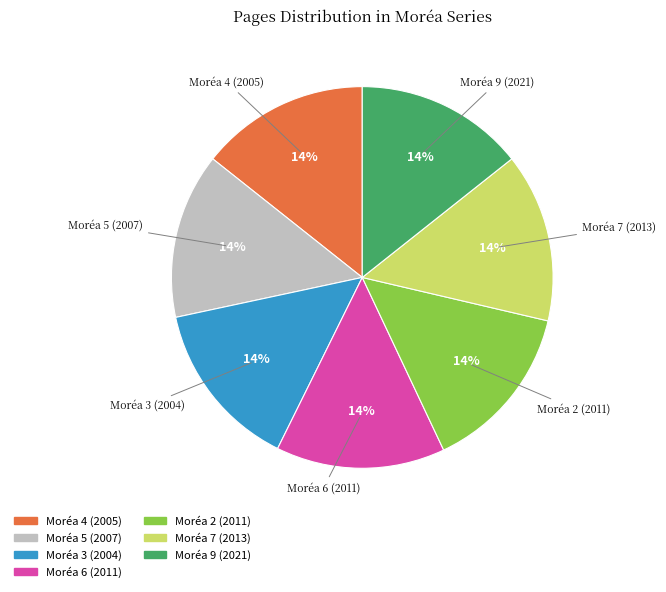

True or false: Moréa 2 (2011) accounts for 3% of the total.

False